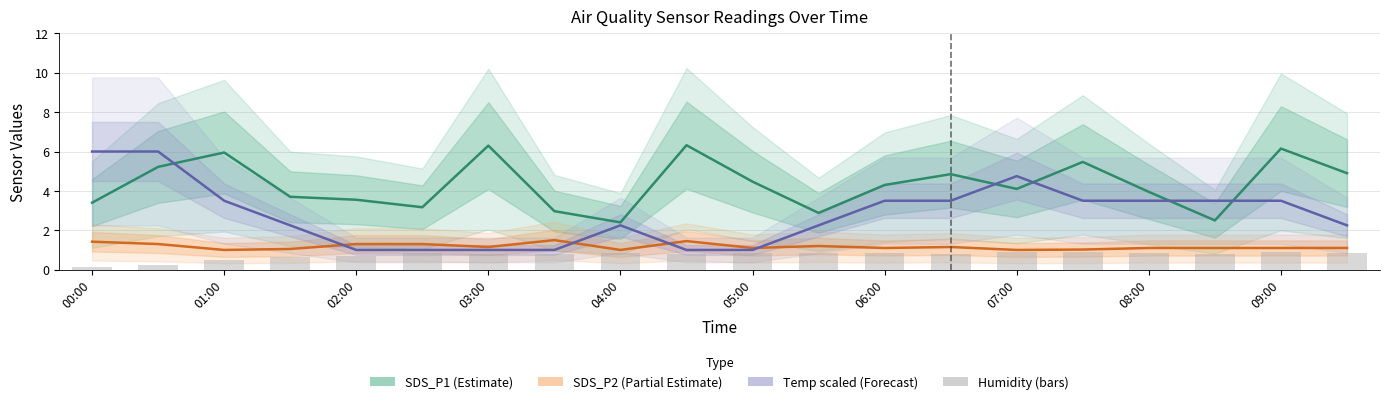

Is the value of SDS_P1 (Estimate) at 05:00 greater than the value of Humidity (bars) at 05:00?

Yes